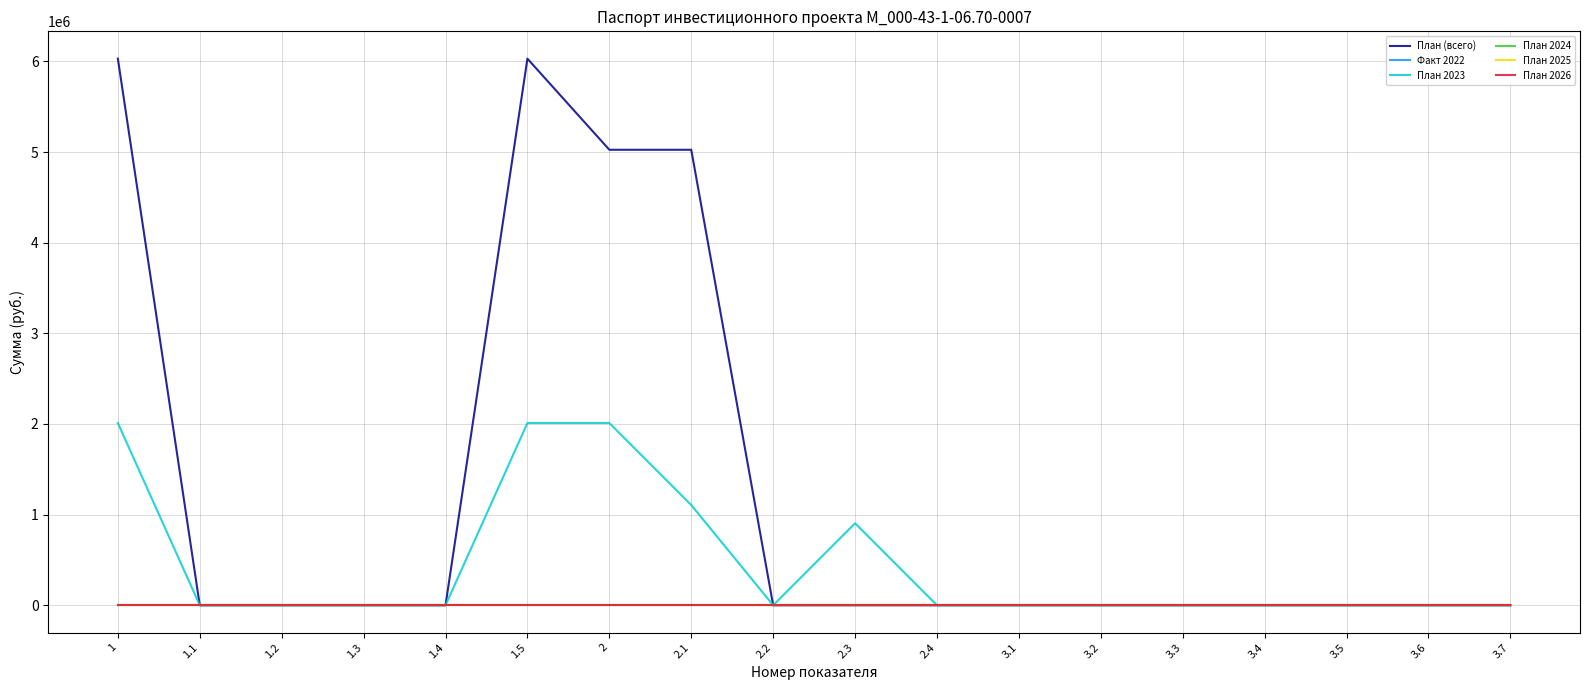

At which category is the sum across all series the highest?

1